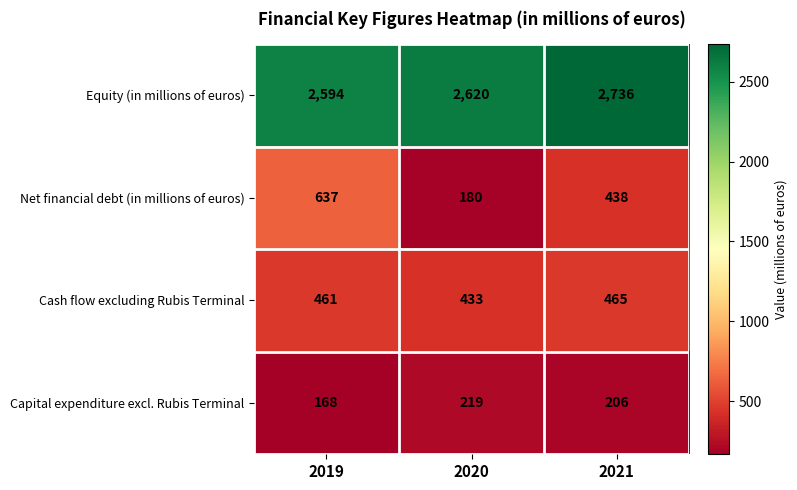

How many values in the Equity (in millions of euros) series are below 2620?

1